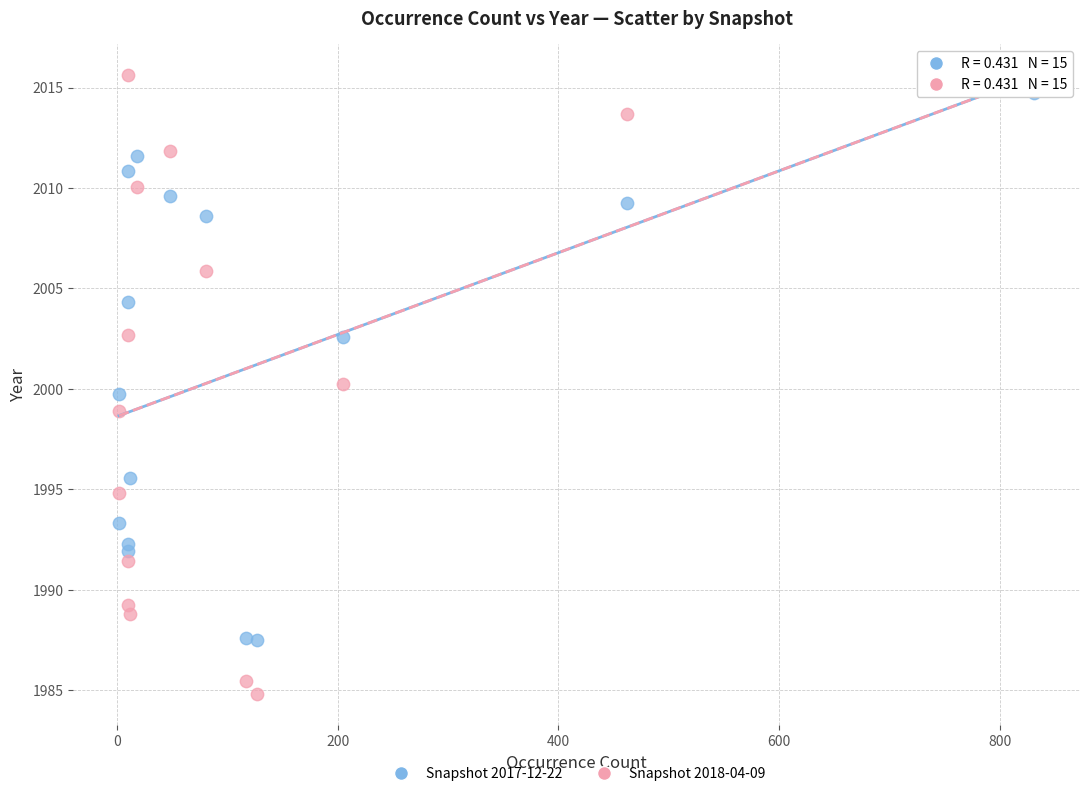

Across all data points, what is the range of X values (max minus min)?

829.0